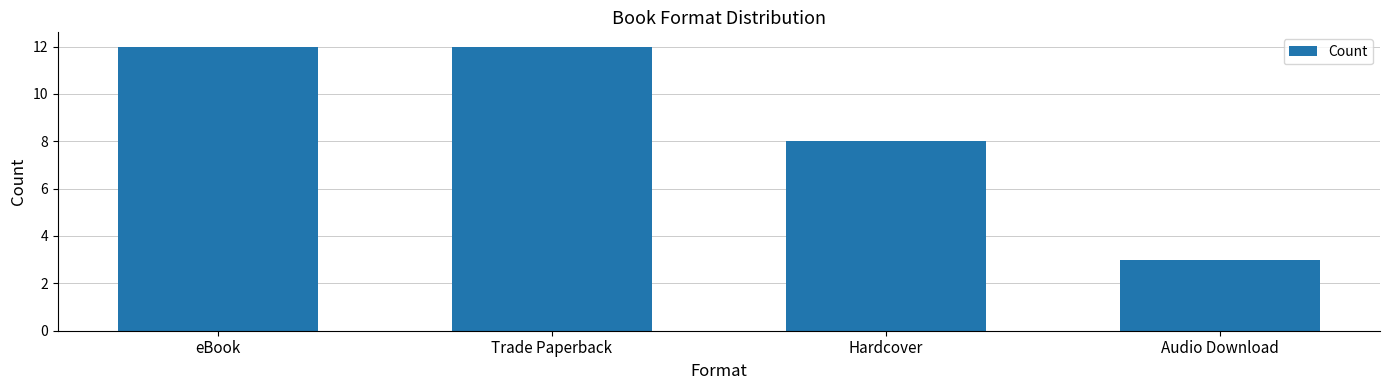

What is the smallest value displayed?

3